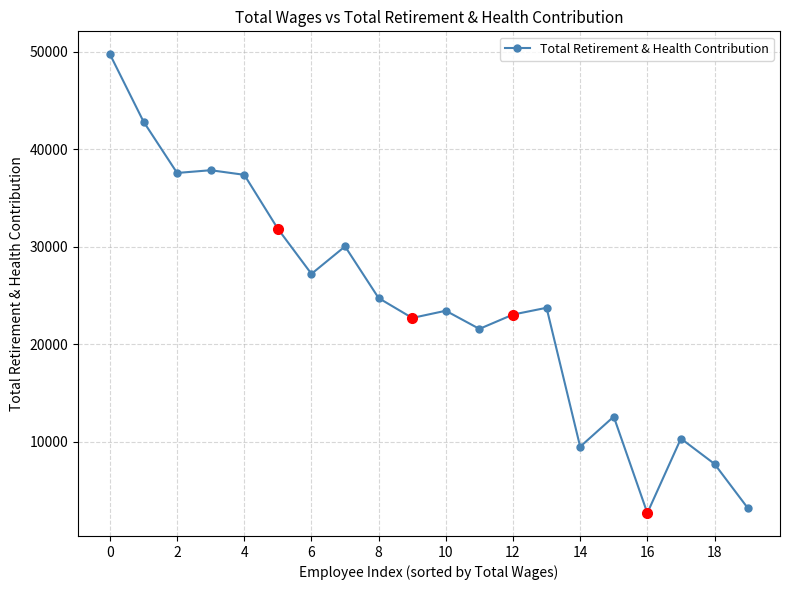

True or false: the data has more than 2 interior local peaks.

True